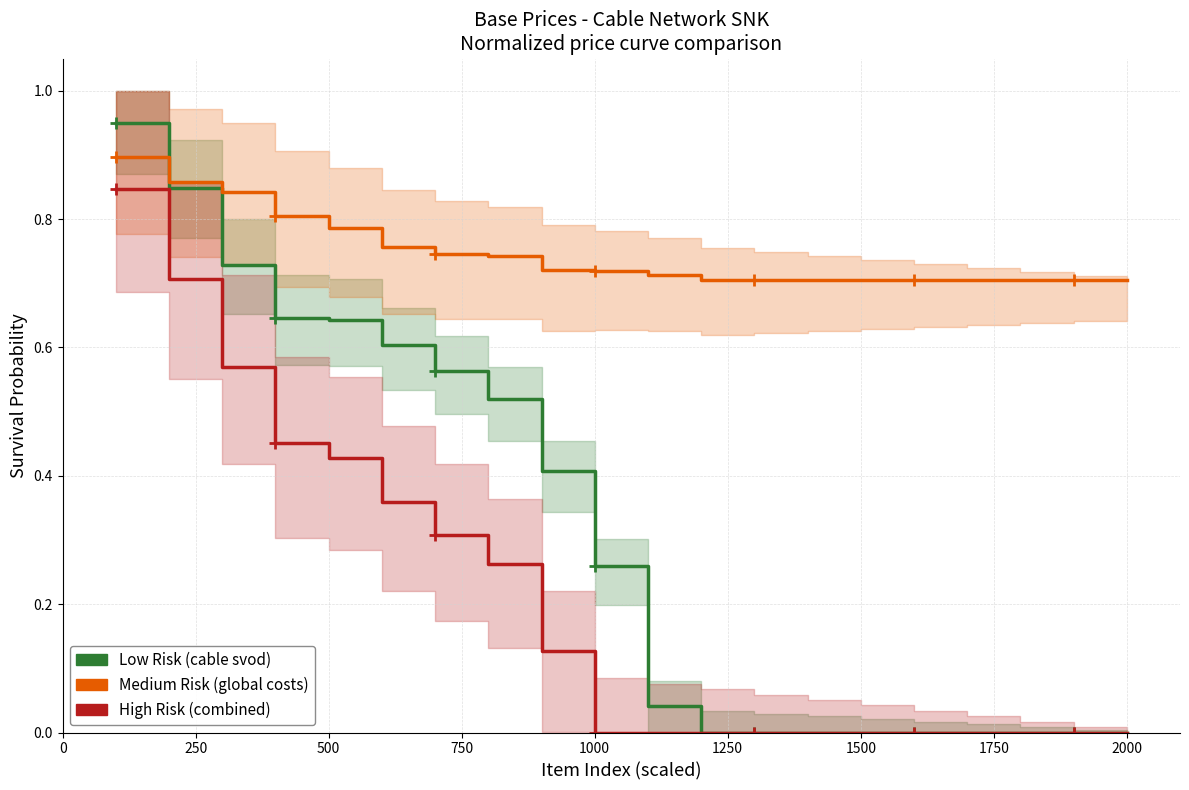

Which series has the largest total across all categories?

Medium Risk (global costs)